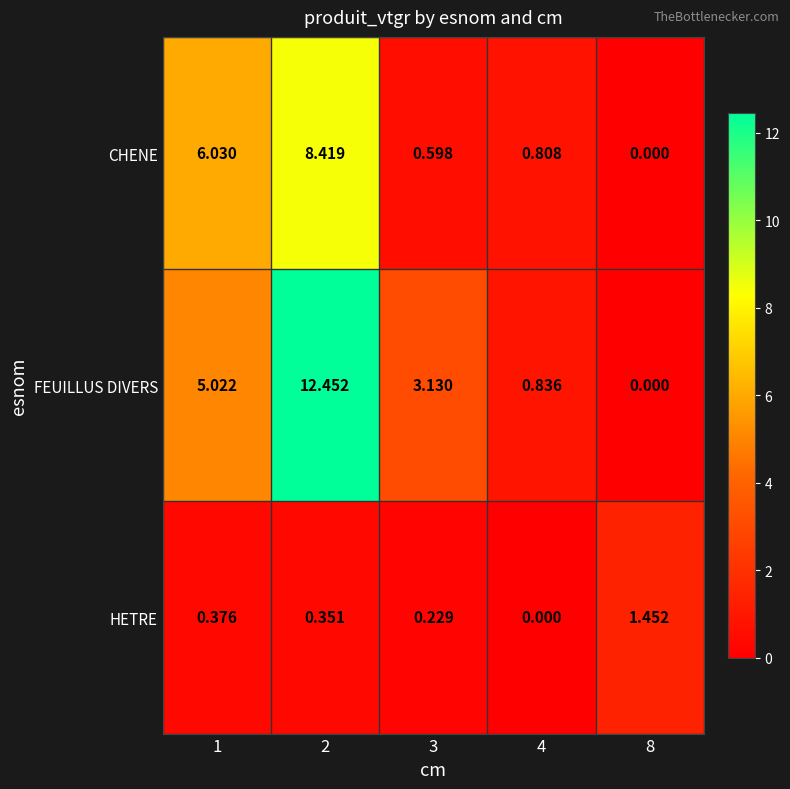

List the series in order of their overall mean, lowest first.

HETRE, CHENE, FEUILLUS DIVERS